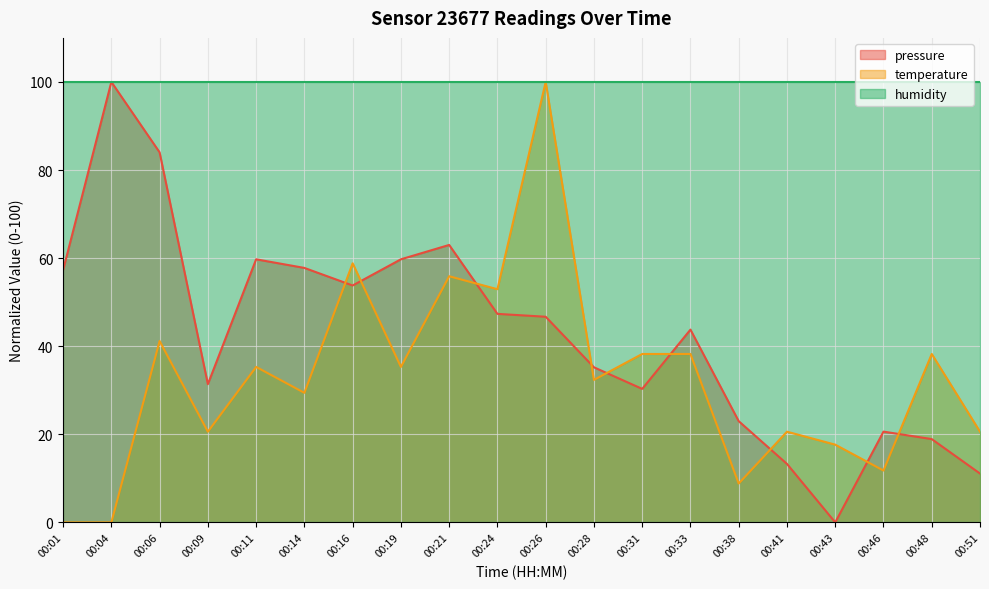

What is the difference between the maximum and minimum values in the temperature series?

100.0